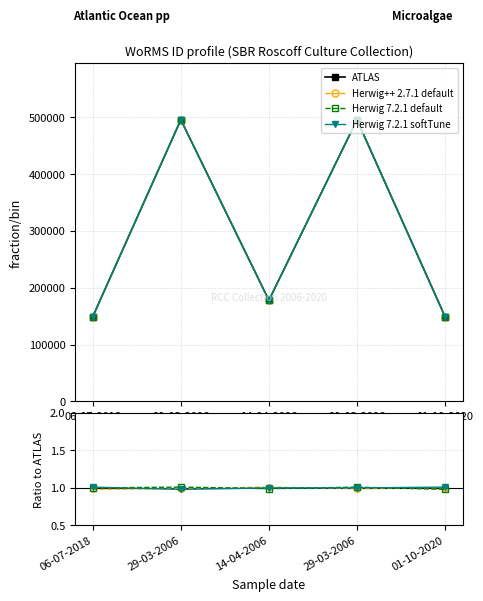

What is the maximum value shown in the chart?

495216.0